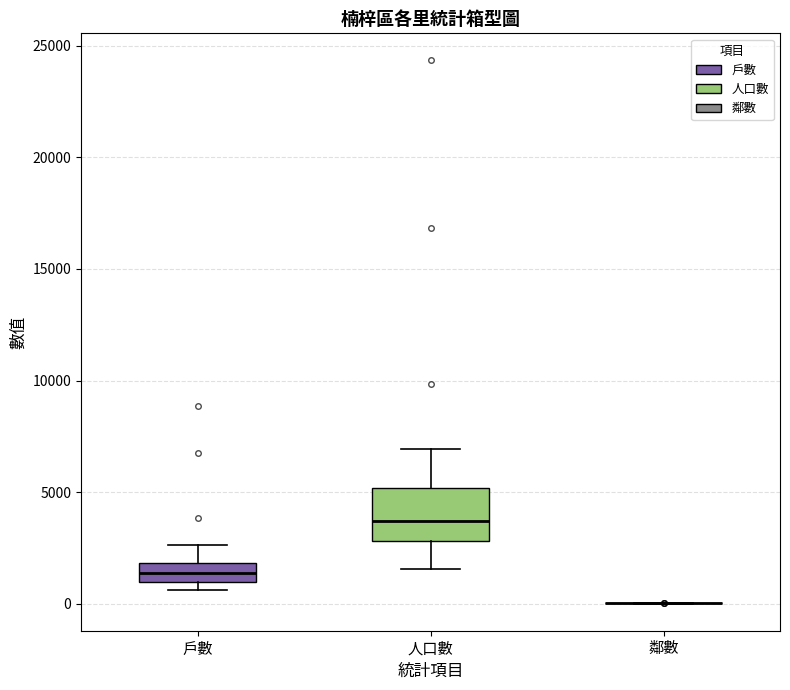

Reading left to right, transcribe this box plot: for each box, give where its median line is, the range the box spans, and where its two whiskers end, as read against the y-axis. The values are not printed on the chart, so give them approximately, as read against the axis.

戶數: median 1500, box 1000 to 2000, whiskers 500 to 2500
人口數: median 3500, box 3000 to 5000, whiskers 1500 to 7000
鄰數: box collapsed to a line at 0, whiskers 0 to 0